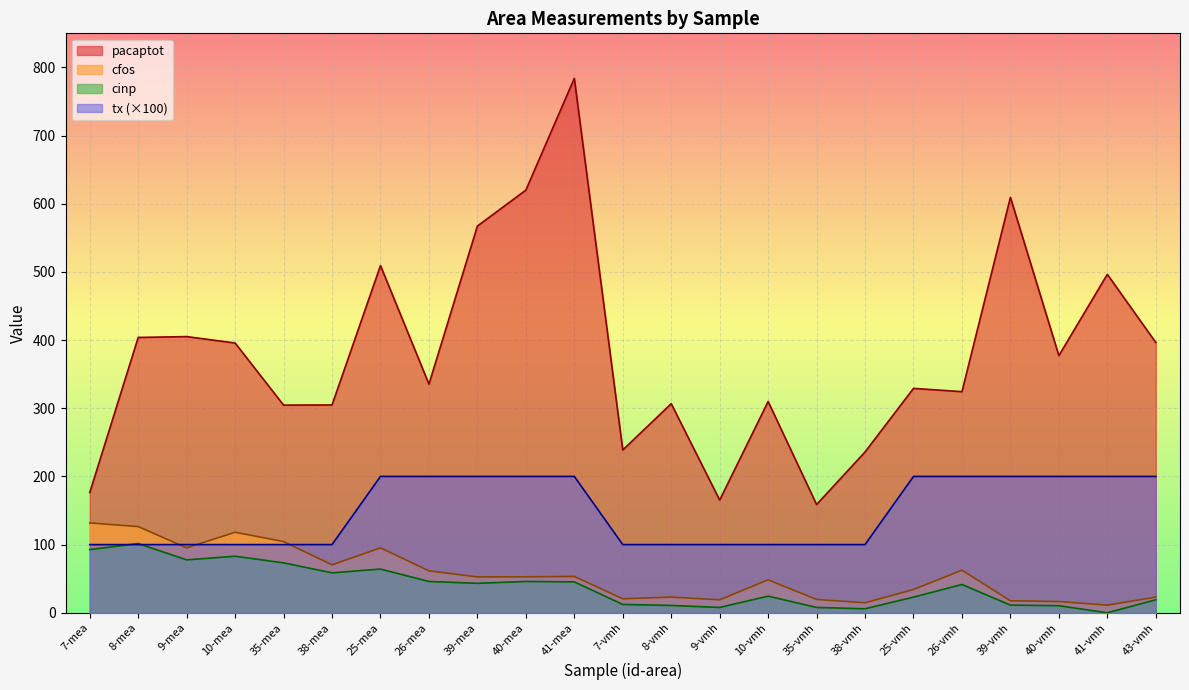

The cfos series shows 29.7 at 10-vmh. True or false?

False